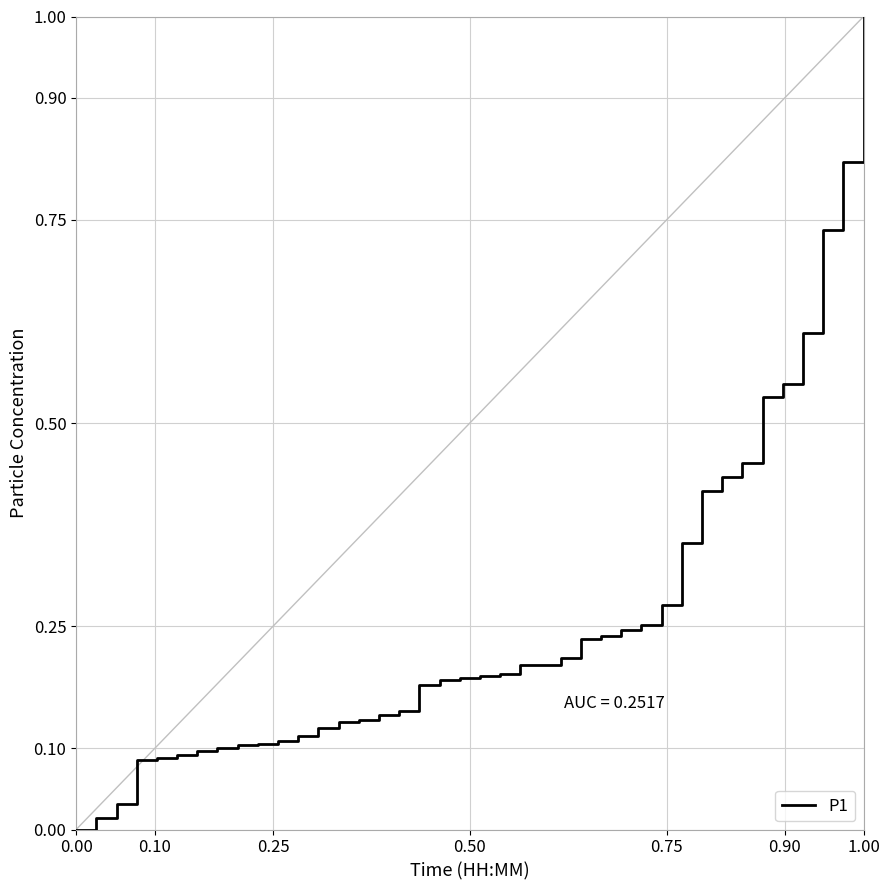

What is the difference between the maximum and minimum values?

1.0